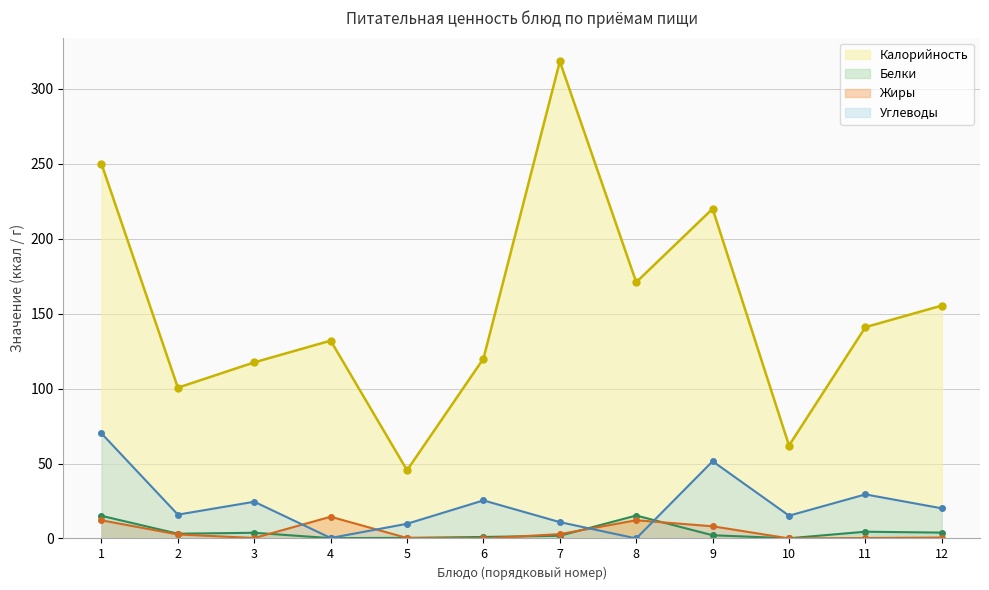

What is the value of the Калорийность point at the 1st from the left?

250.0